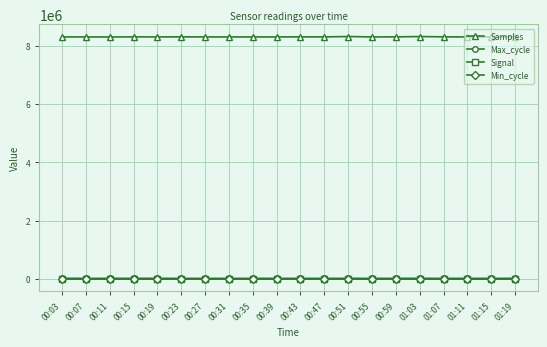

What position from the left is 00:39?

10